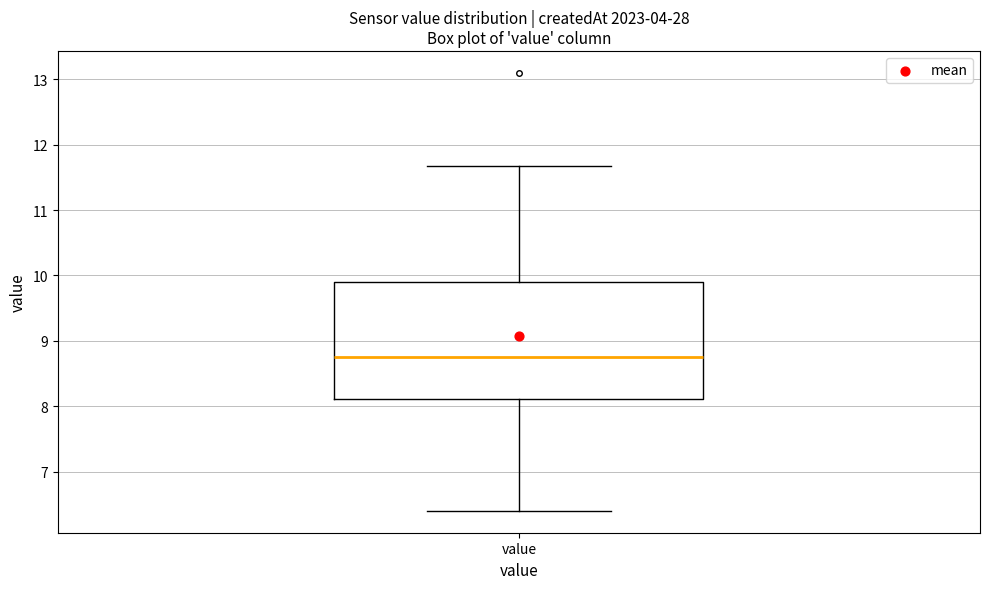

Where does the median line of the box for value sit on the y-axis? The values are not printed on the chart, so give them approximately, as read against the axis.

8.8